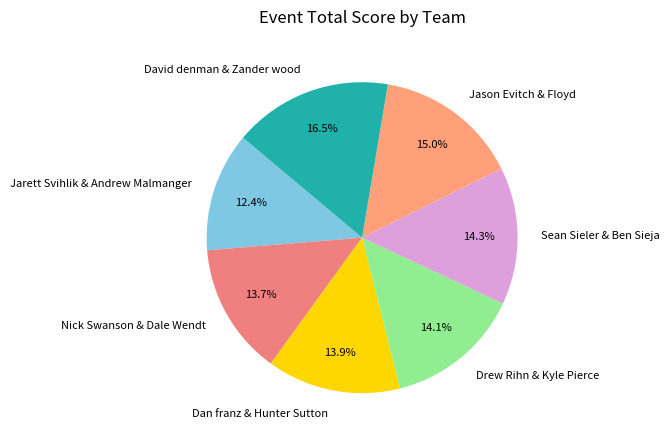

What portion of the pie excludes Sean Sieler & Ben Sieja?

85.7%